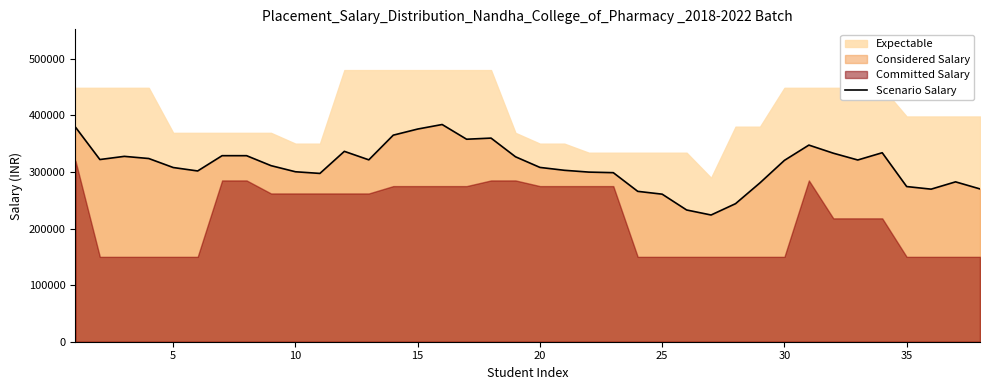

What is the lowest value of the Scenario Salary series?

223931.2